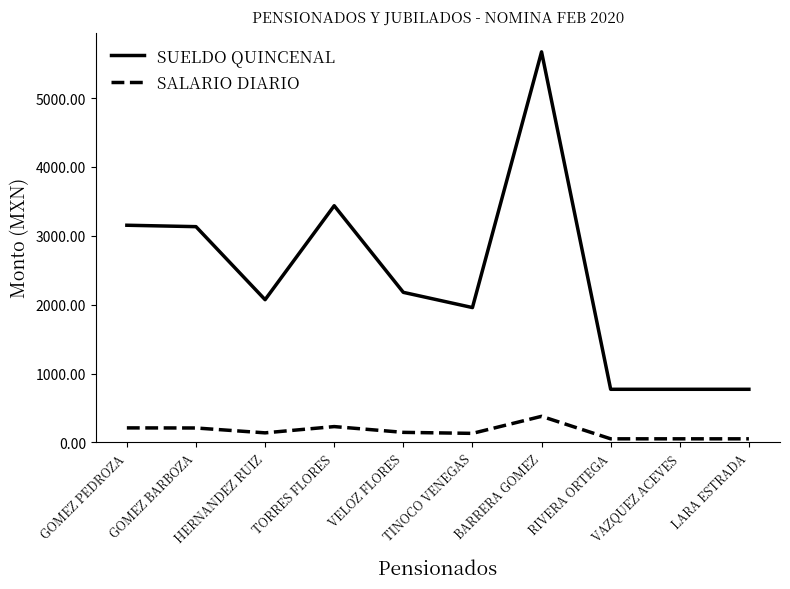

The value of SUELDO QUINCENAL at GOMEZ PEDROZA is 985.4. True or false?

False